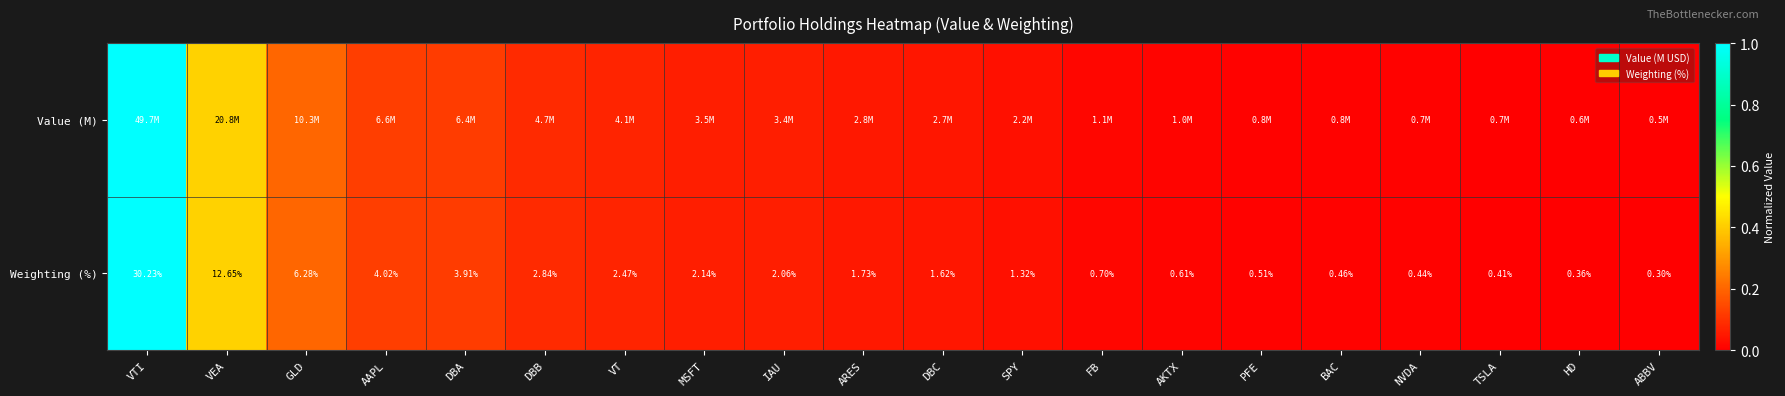

At which label does Weighting (%) reach its peak?

VTI